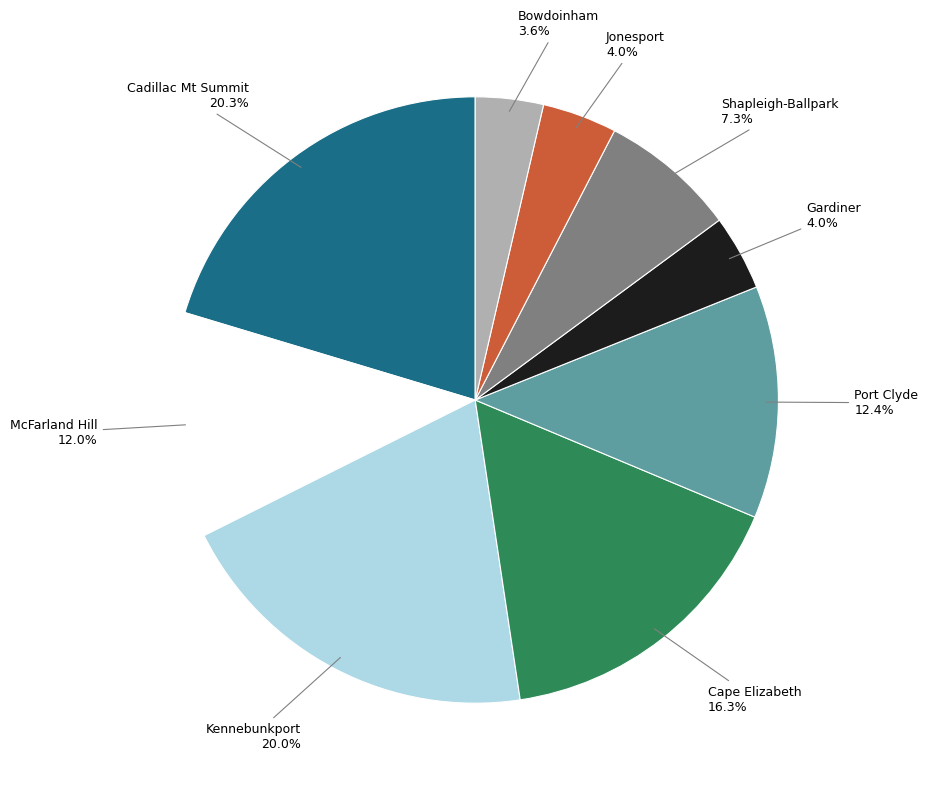

Which has a higher value, Cadillac Mt Summit or Cape Elizabeth?

Cadillac Mt Summit